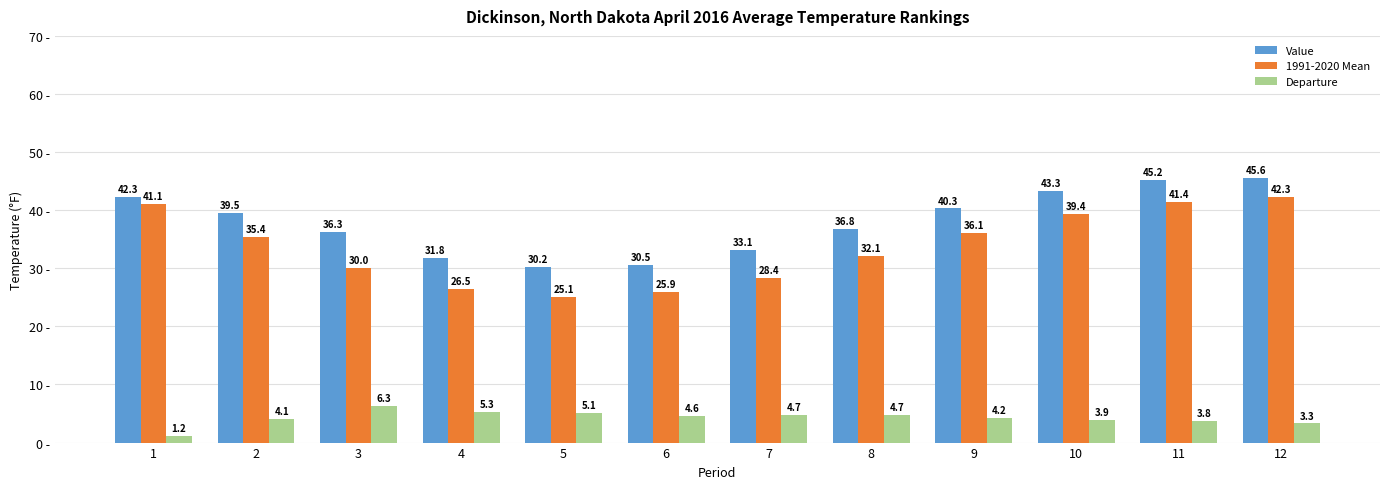

How many bars are there in each group?

3